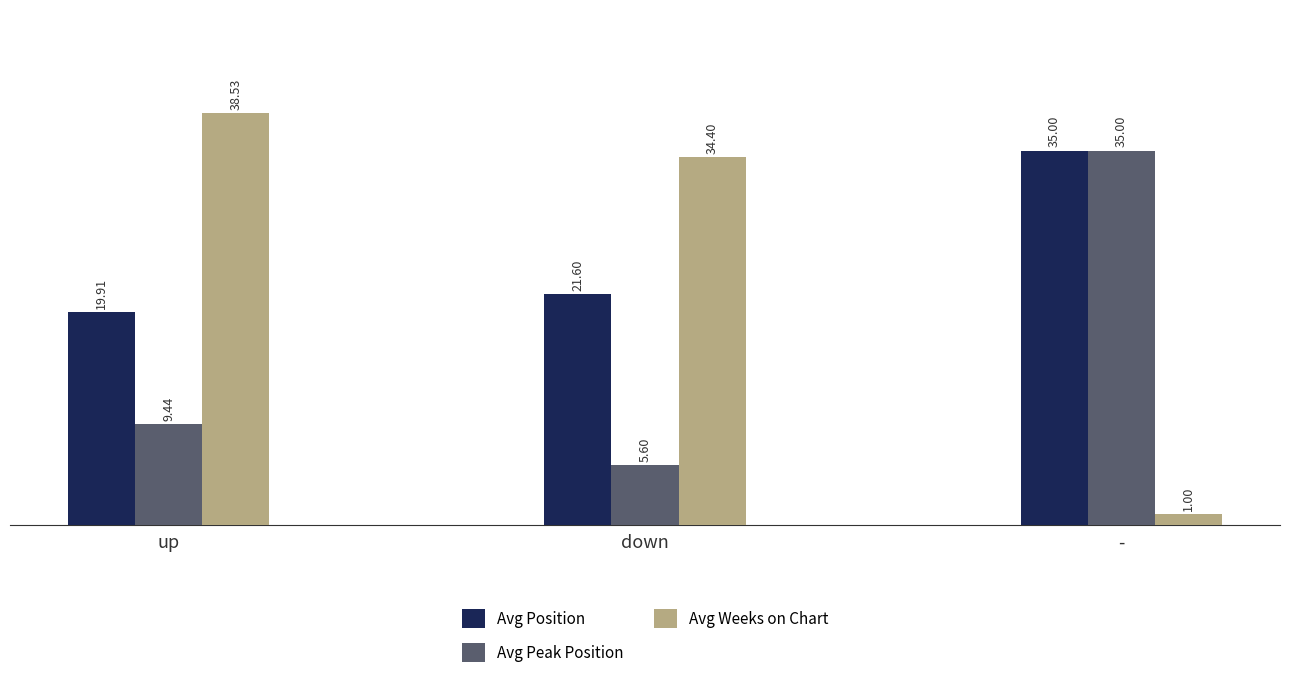

Reading left to right, list all the values displayed in this chart.

Avg Position: up=19.9	down=21.6	-=35.0
Avg Peak Position: up=9.4	down=5.6	-=35.0
Avg Weeks on Chart: up=38.5	down=34.4	-=1.0